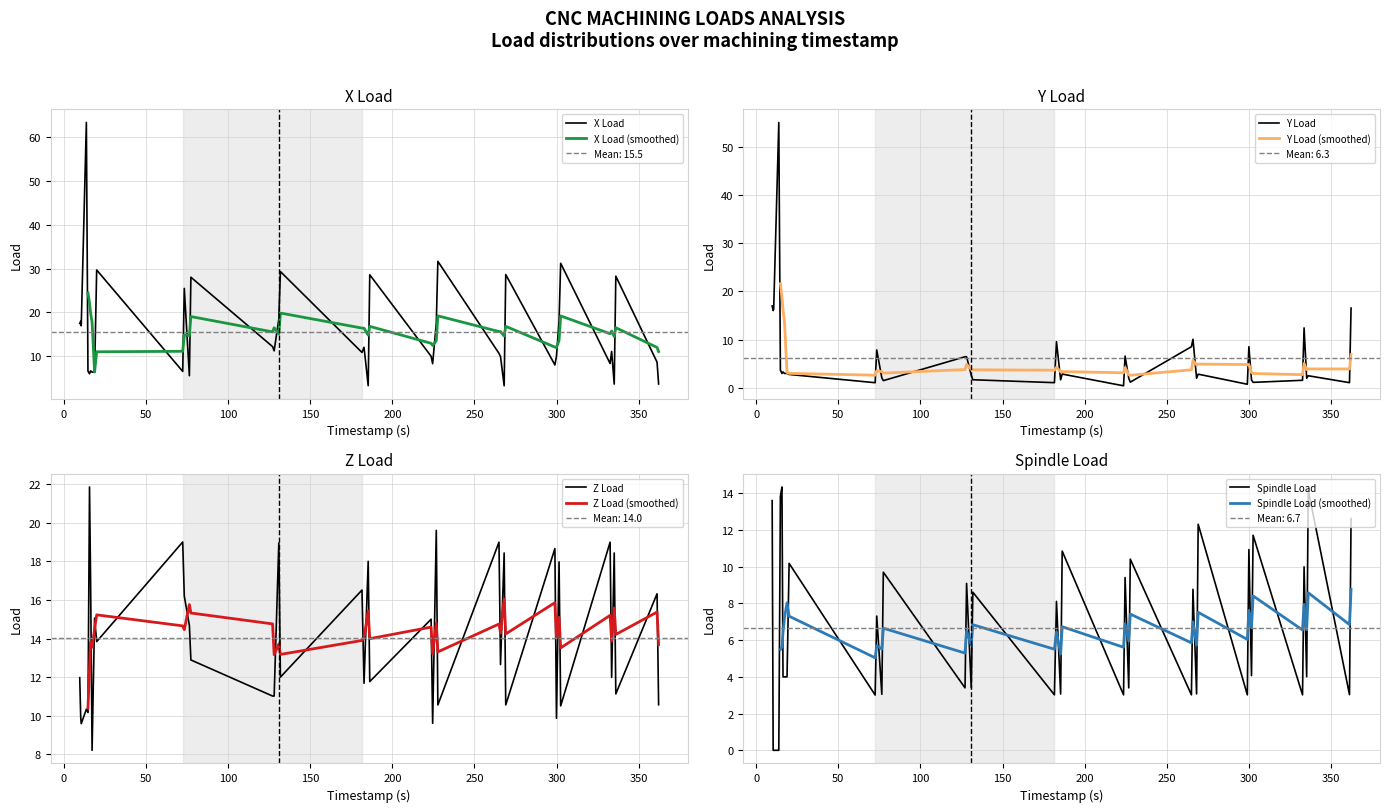

Which series has the largest range (max minus min)?

X Load